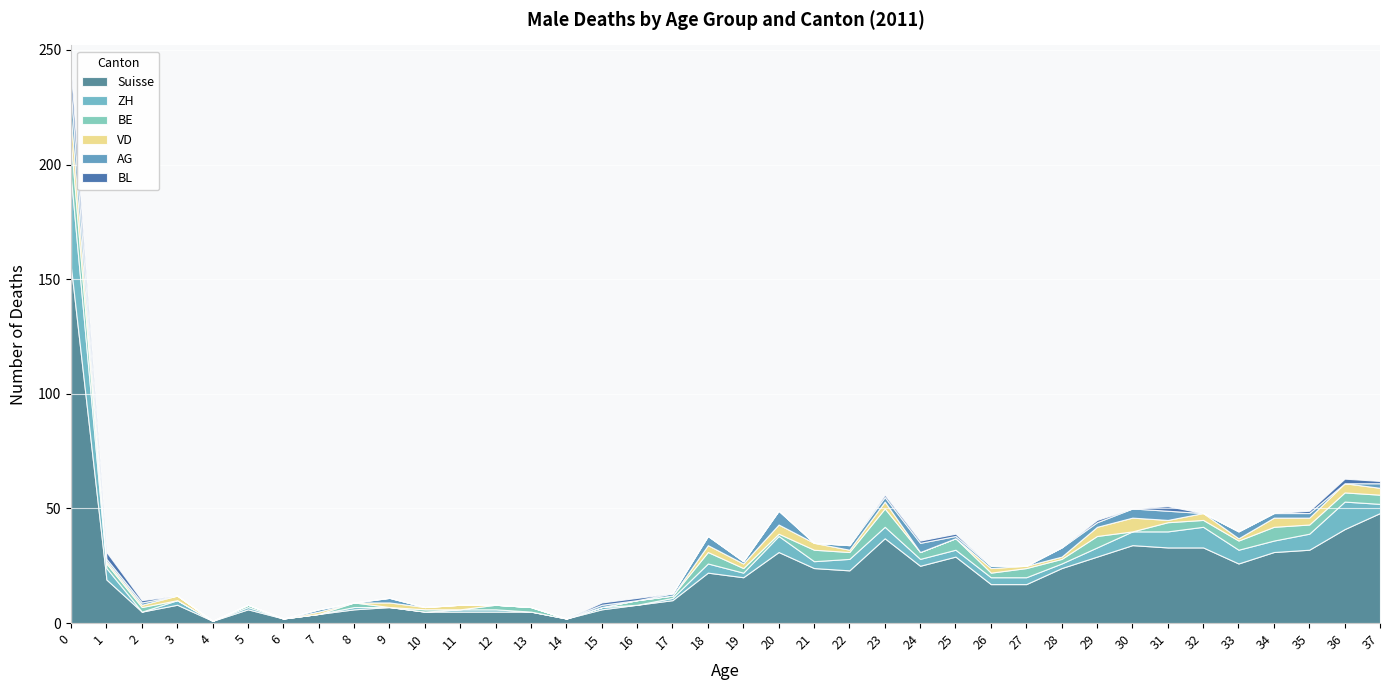

What is the maximum value for Suisse?

155